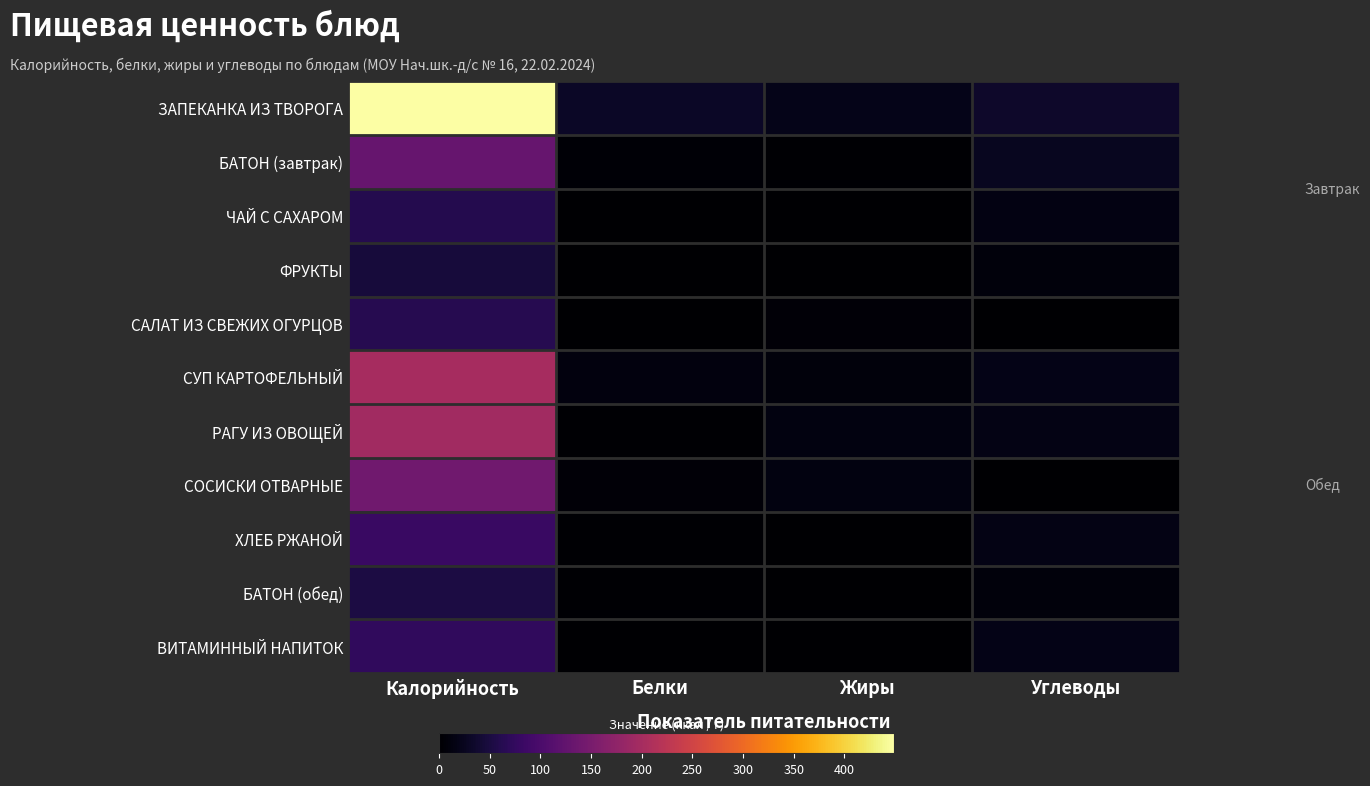

List the series in order of their peak value, highest first.

ЗАПЕКАНКА ИЗ ТВОРОГА, СУП КАРТОФЕЛЬНЫЙ, РАГУ ИЗ ОВОЩЕЙ, СОСИСКИ ОТВАРНЫЕ, БАТОН (завтрак), ХЛЕБ РЖАНОЙ, ВИТАМИННЫЙ НАПИТОК, САЛАТ ИЗ СВЕЖИХ ОГУРЦОВ, ЧАЙ С САХАРОМ, БАТОН (обед), ФРУКТЫ